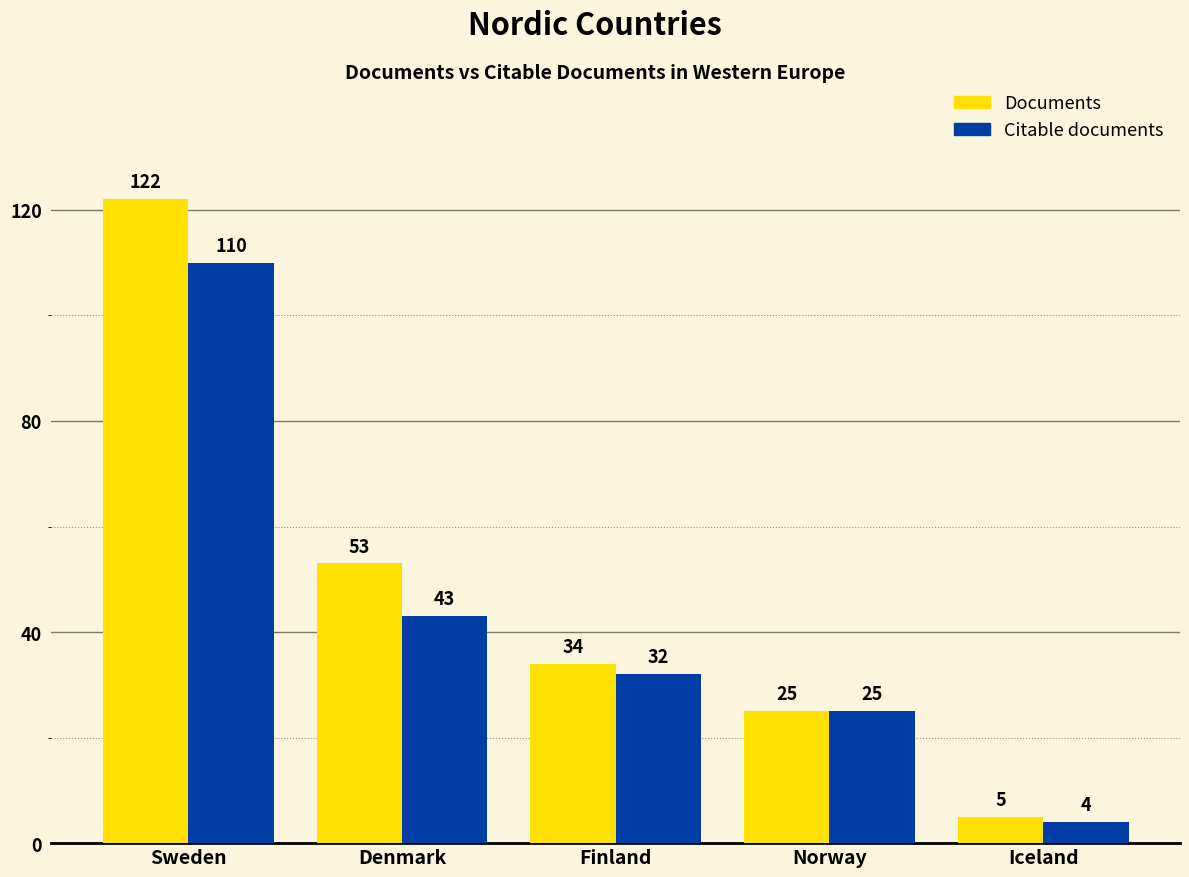

Which series changed the most between Denmark and Iceland?

Documents